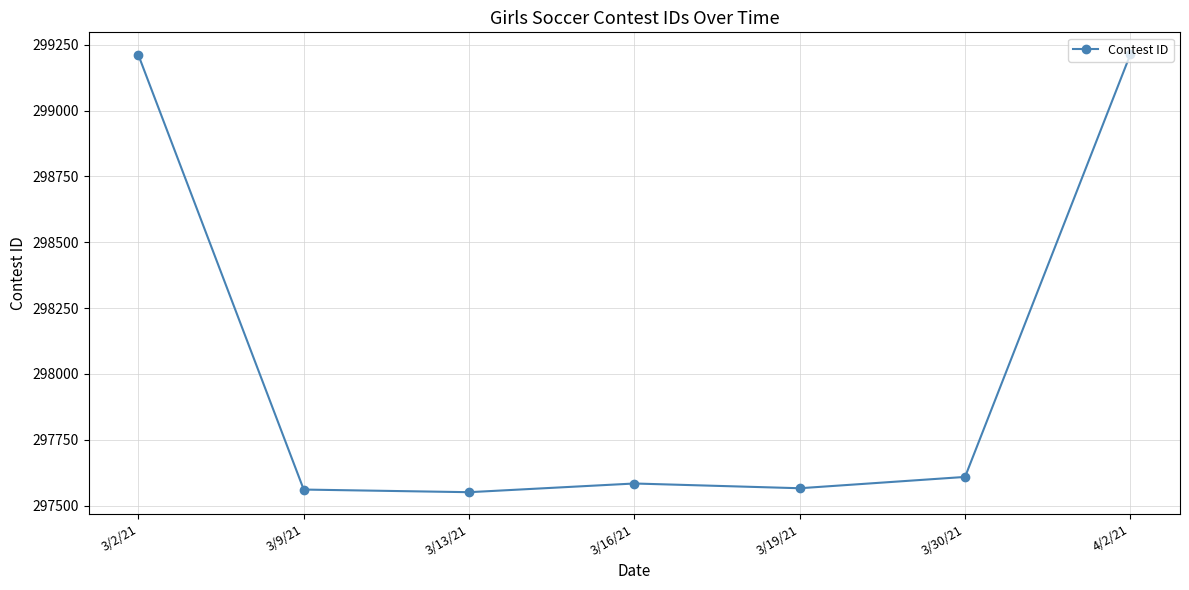

How many data points are less than 297584?

3